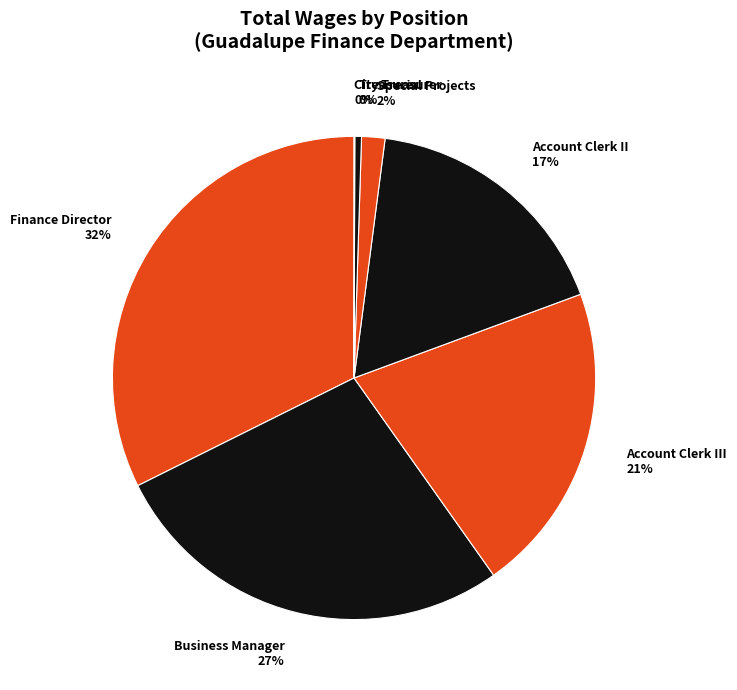

Is there any slice that represents more than half of the pie?

No